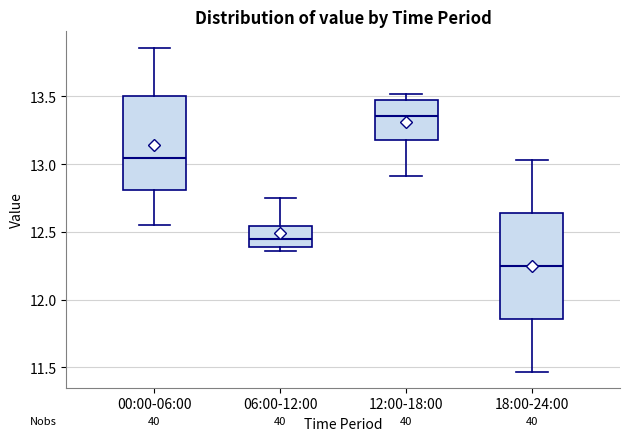

Reading left to right, transcribe this box plot: for each box, give where its median line is, the range the box spans, and where its two whiskers end, as read against the y-axis. The values are not printed on the chart, so give them approximately, as read against the axis.

00:00-06:00: median 13.05, box 12.80 to 13.50, whiskers 12.55 to 13.85
06:00-12:00: median 12.45, box 12.40 to 12.55, whiskers 12.35 to 12.75
12:00-18:00: median 13.35, box 13.20 to 13.50, whiskers 12.90 to 13.50 (just above the box's upper edge)
18:00-24:00: median 12.25, box 11.85 to 12.65, whiskers 11.45 to 13.05